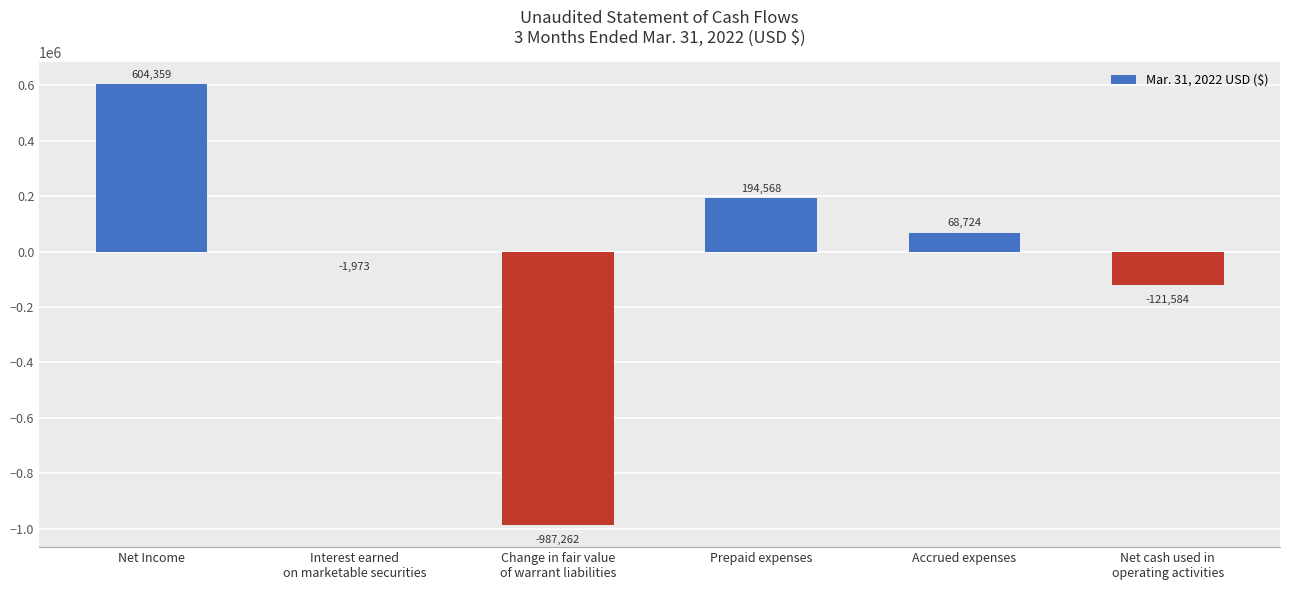

What is the sum of all values?

-243168